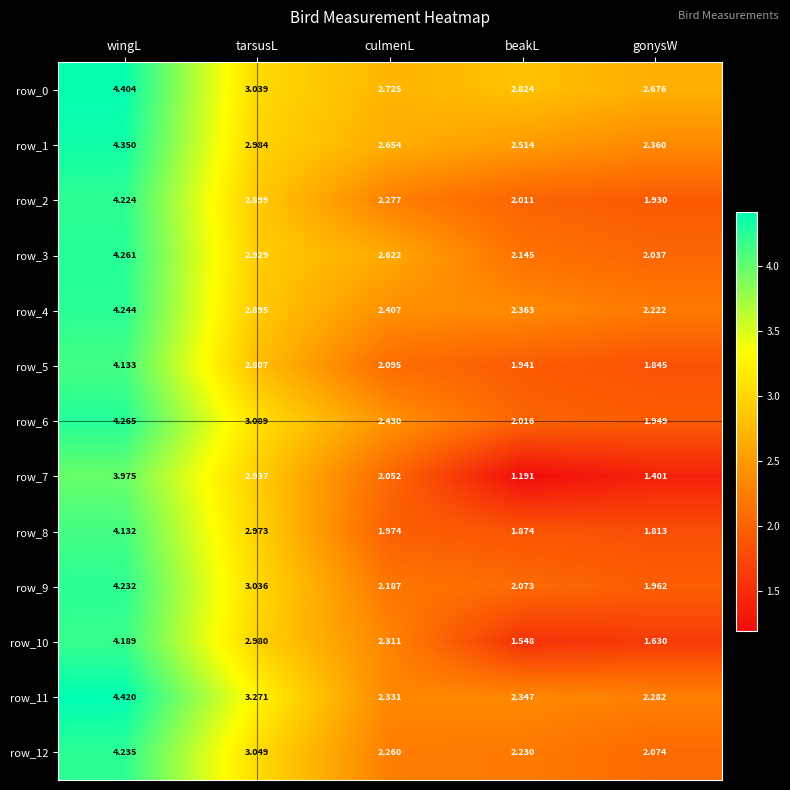

What is the total value across all series at wingL?

55.1